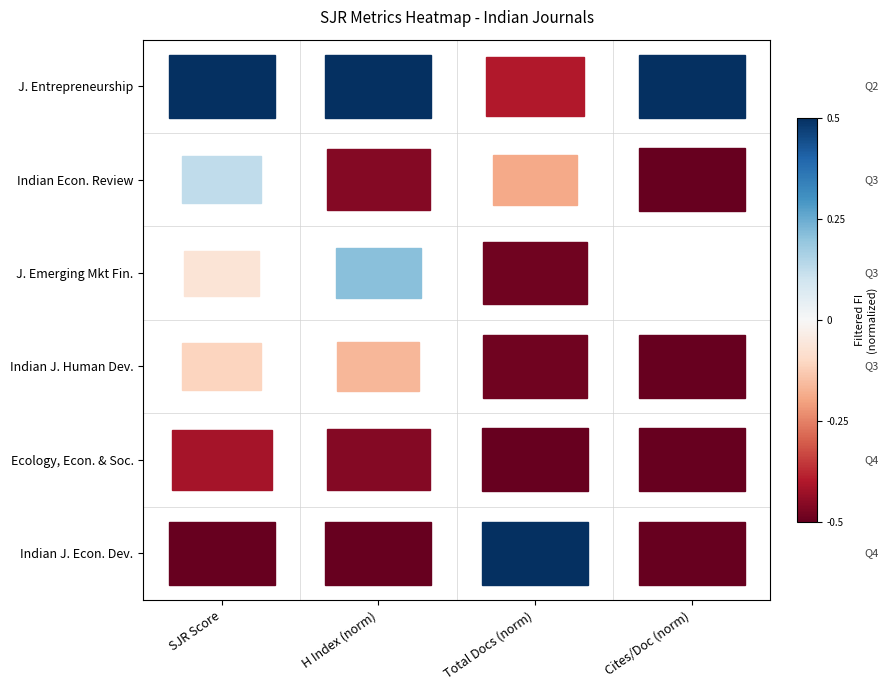

How many distinct data groups are displayed?

6